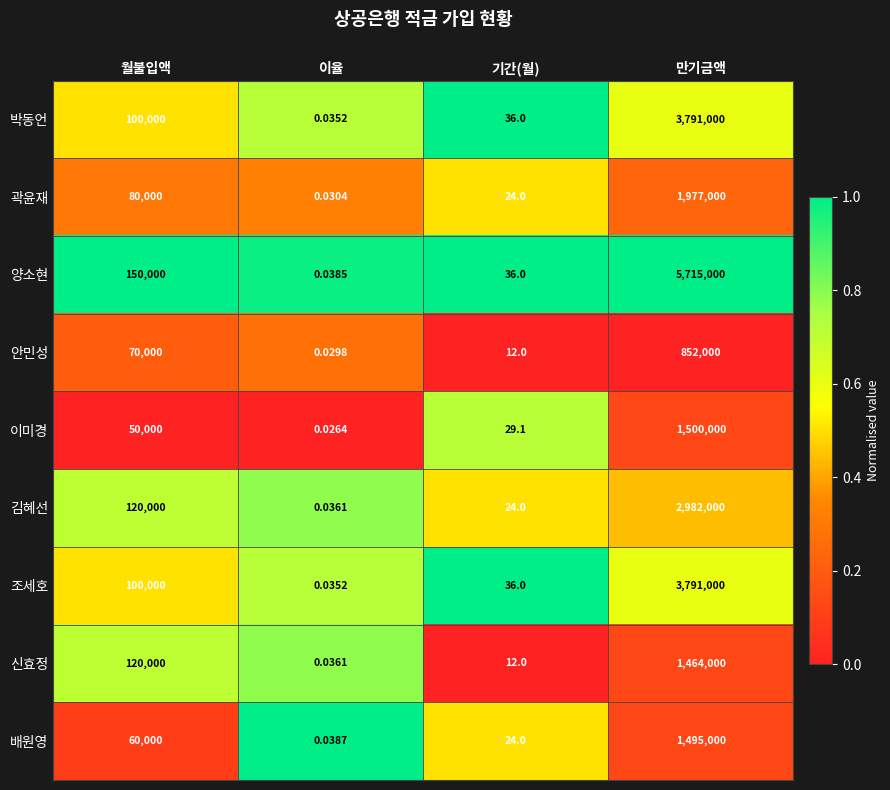

Which series has the largest total across all categories?

양소현